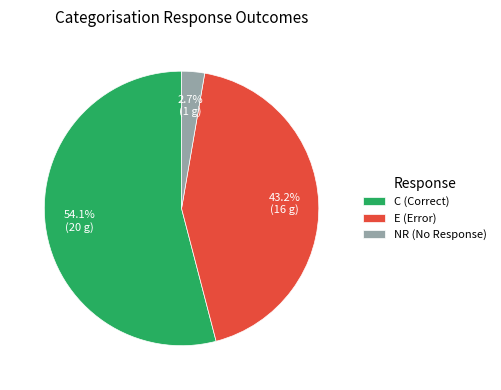

What is the ratio of the value at E (Error) to the value at NR (No Response)?

16.0